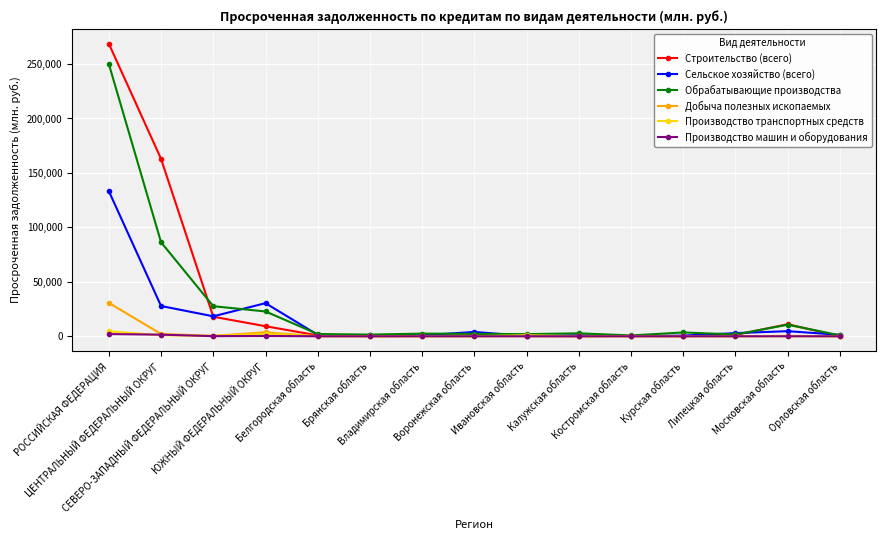

What are all the series names shown in the legend?

Строительство (всего), Сельское хозяйство (всего), Обрабатывающие производства, Добыча полезных ископаемых, Производство транспортных средств, Производство машин и оборудования